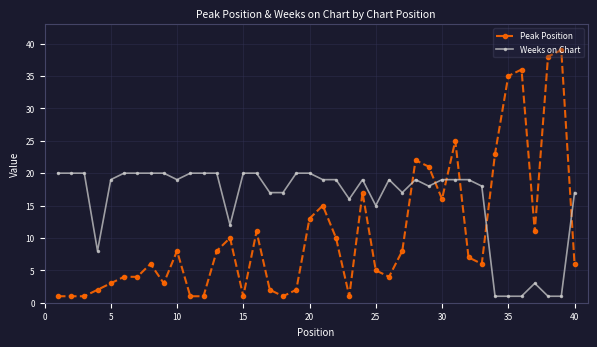

List the series in order of their peak value, lowest first.

Weeks on Chart, Peak Position